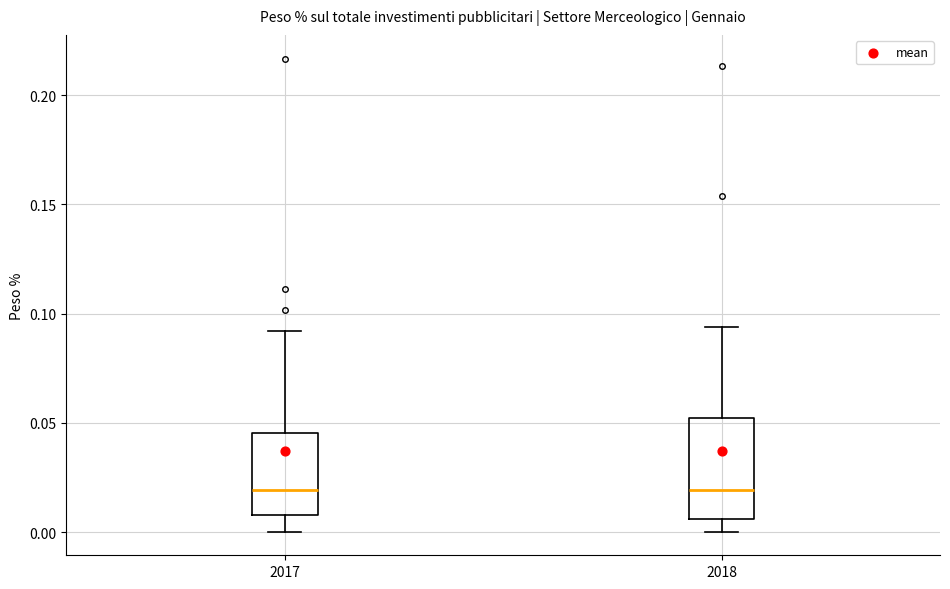

Reading left to right, transcribe this box plot: for each box, give where its median line is, the range the box spans, and where its two whiskers end, as read against the y-axis. The values are not printed on the chart, so give them approximately, as read against the axis.

2017: median 0.020, box 0.010 to 0.045, whiskers 0.000 to 0.090
2018: median 0.020, box 0.005 to 0.050, whiskers 0.000 to 0.095